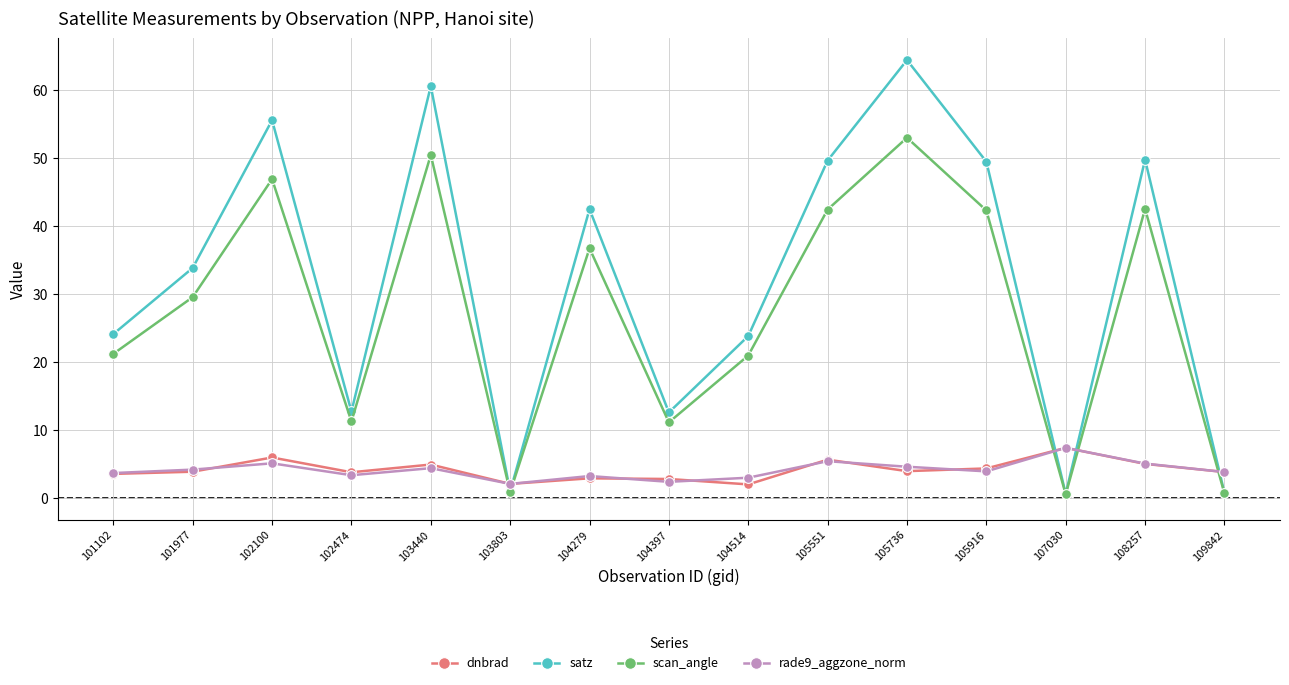

What value does the scan_angle series have at 104397?

11.1